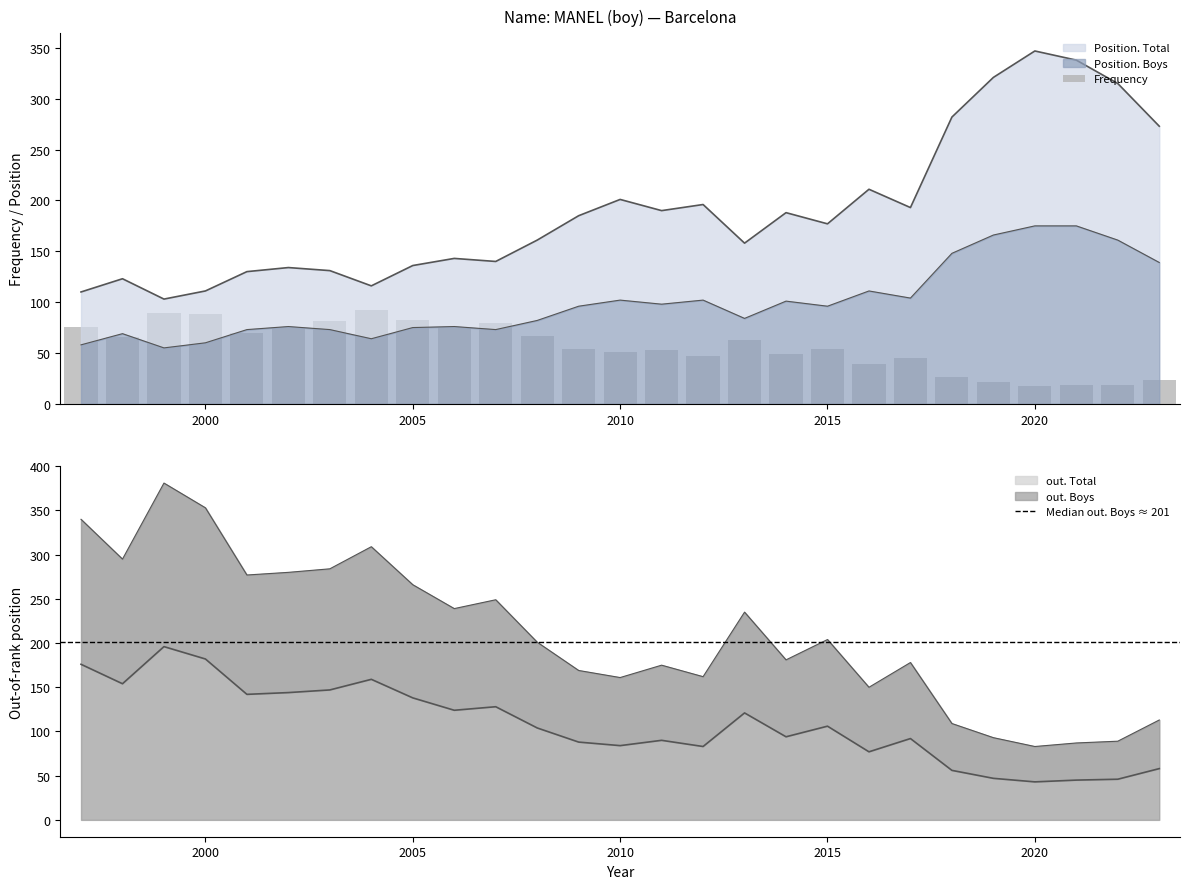

True or false: Position. Total has a value of 240 at 2007.

False